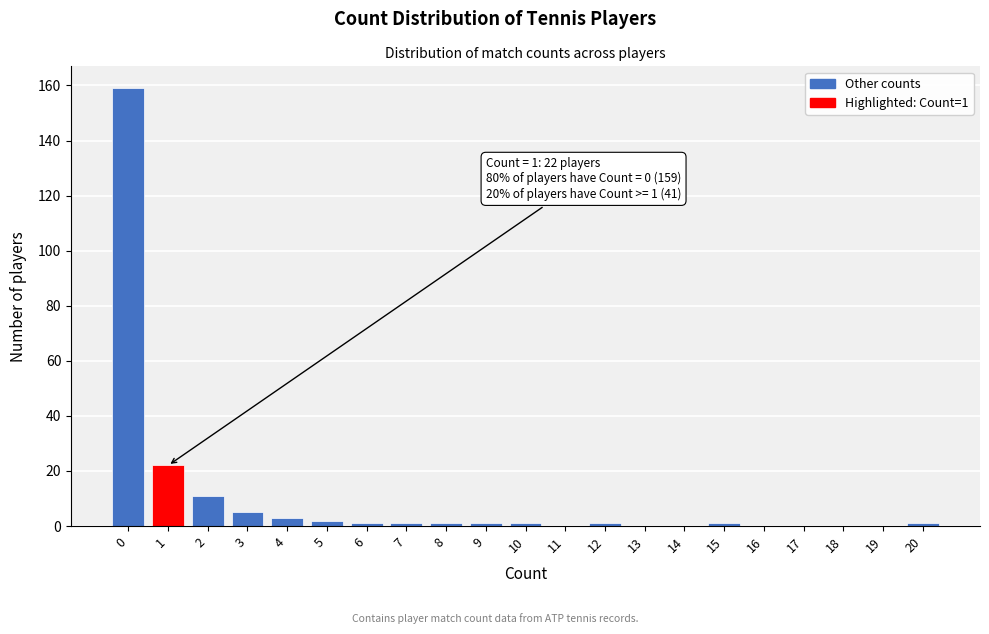

Reading left to right, extract all data points from this chart.

0=159	1=22	2=11	3=5	4=3	5=2	6=1	7=1	8=1	9=1	10=1	11=0	12=1	13=0	14=0	15=1	16=0	17=0	18=0	19=0	20=1